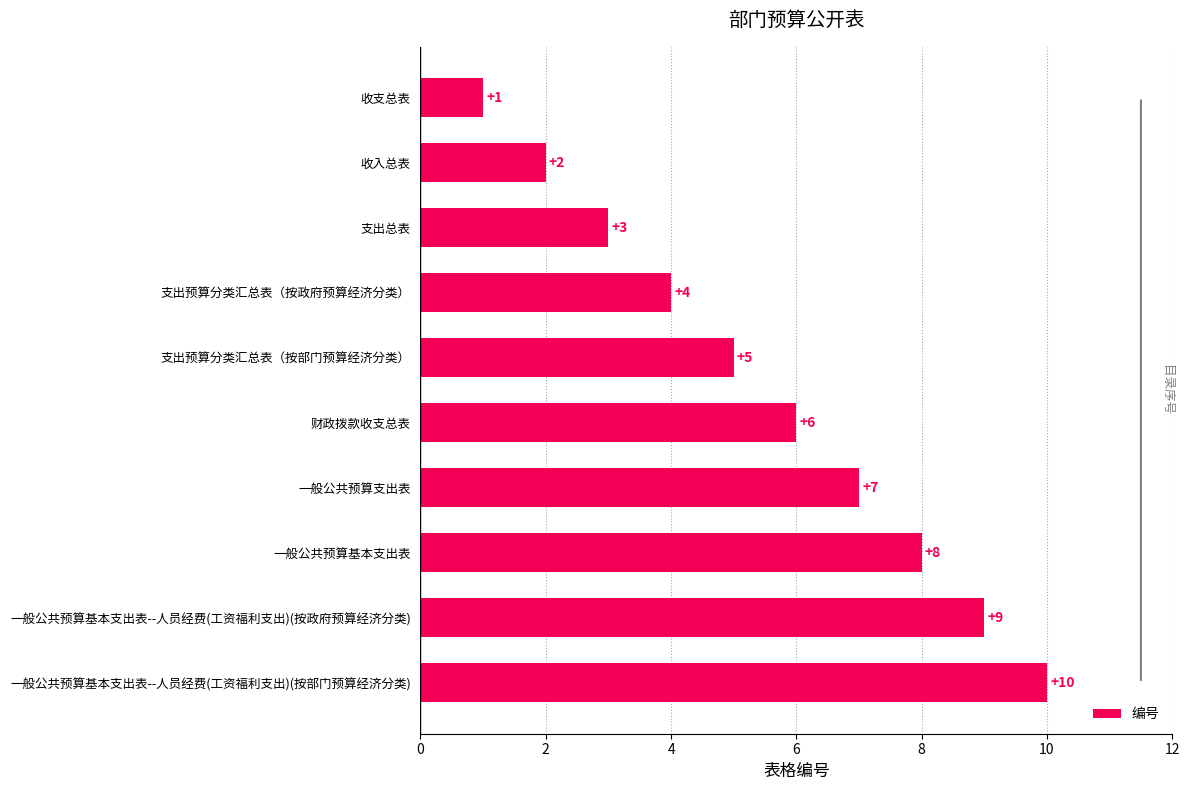

What is the difference between the maximum and second lowest values?

8